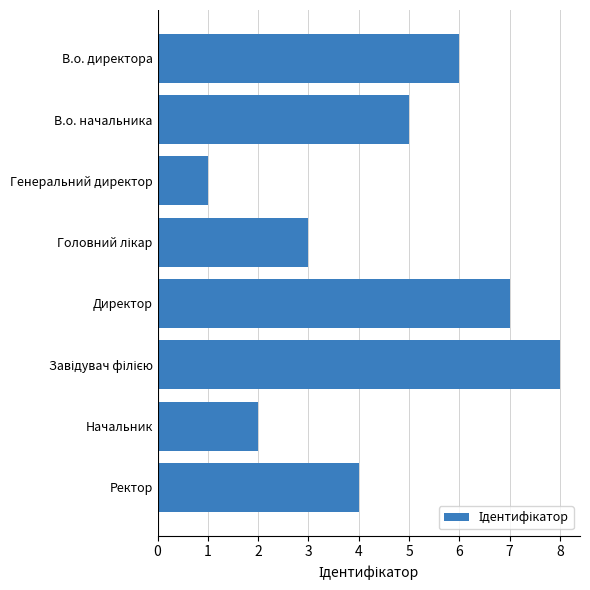

Which has a higher value, В.о. начальника or Ректор?

В.о. начальника